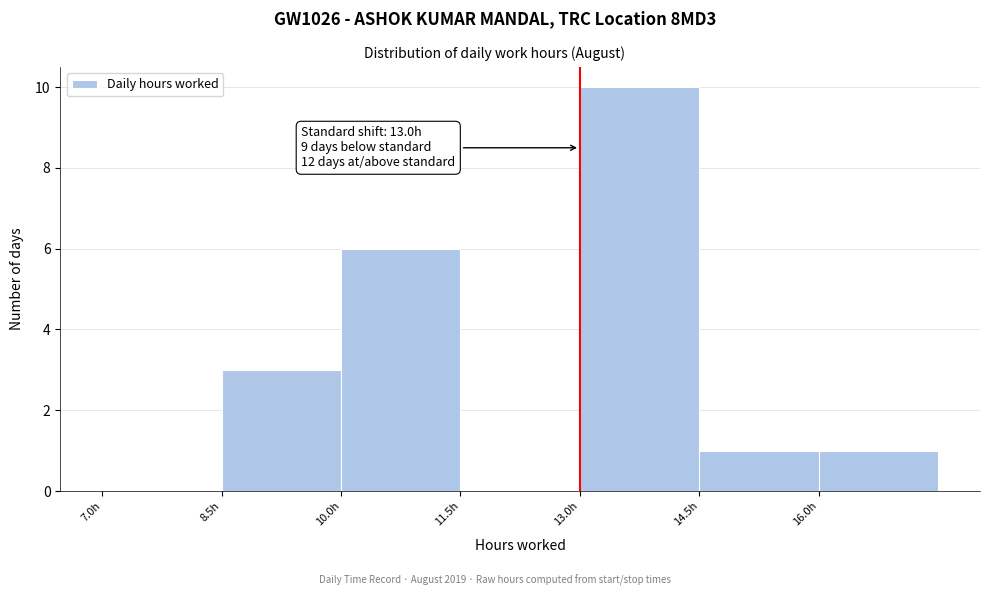

Over which range of the x-axis is the bar tallest?

13.0 to 14.5